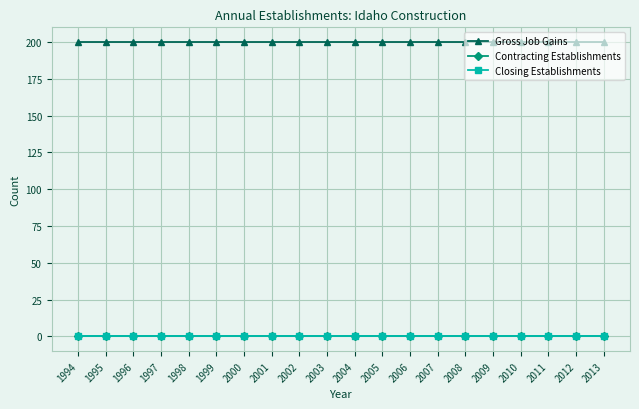

At how many categories does at least one series exceed 119?

20